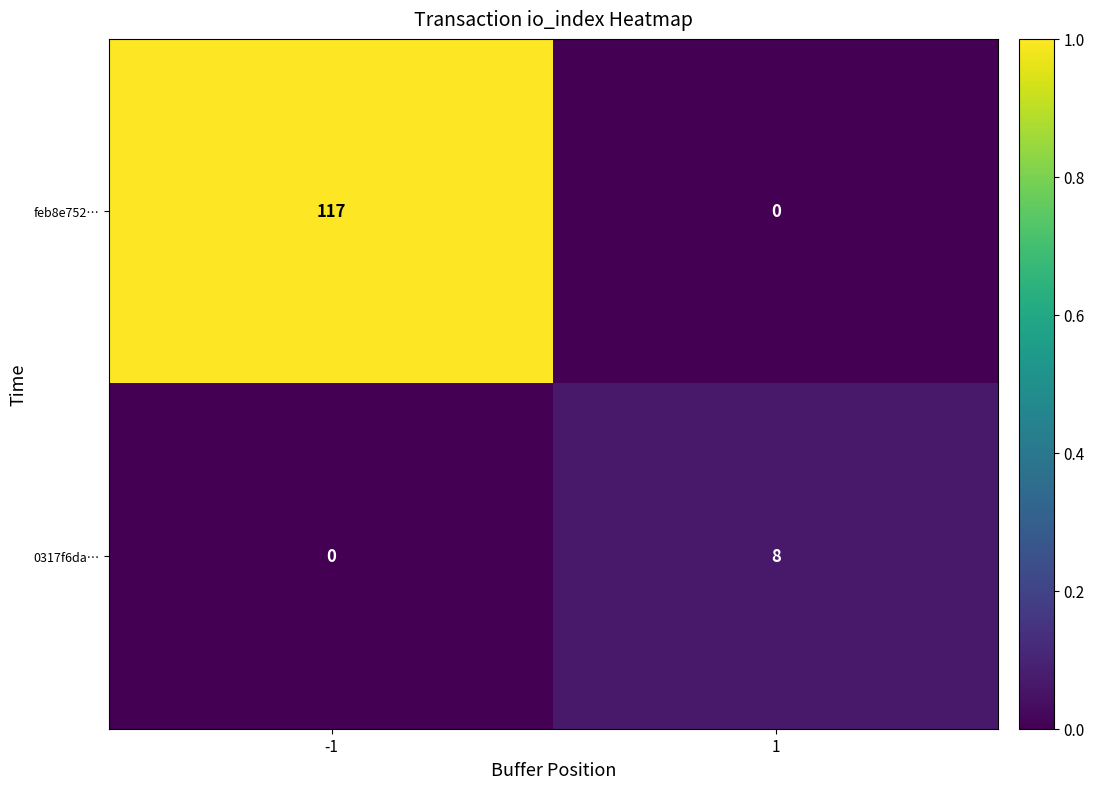

True or false: 0317f6da… has a value of 4 at -1.

False